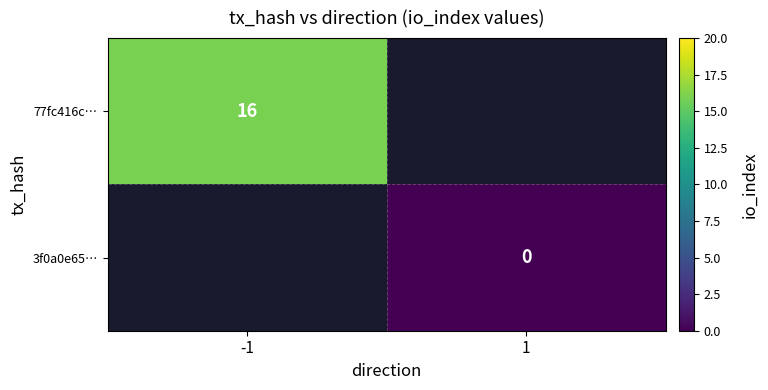

True or false: 77fc416c… has a value of 16 at -1.

True